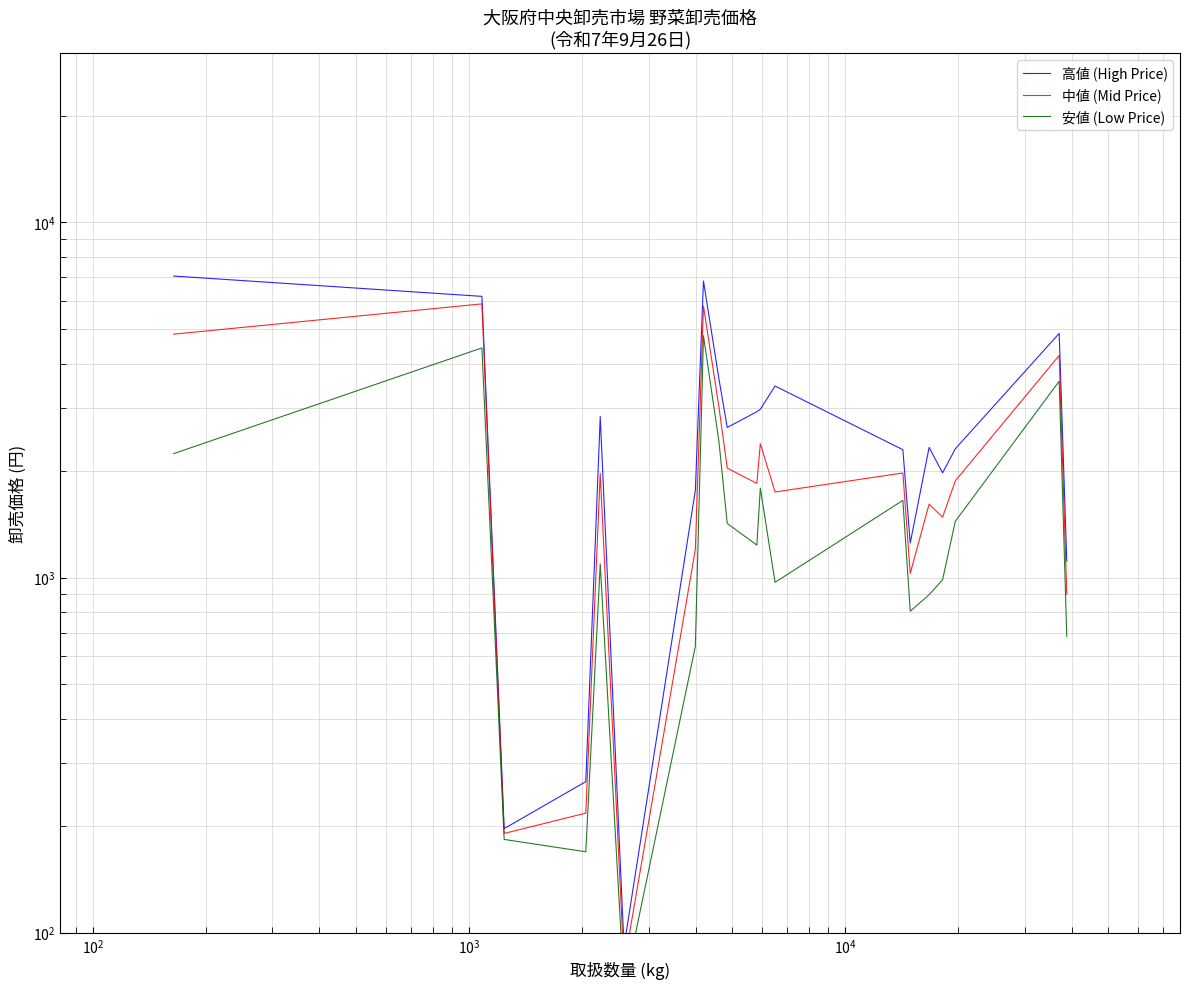

What is the average value of the 高値 (High Price) series?

2852.0